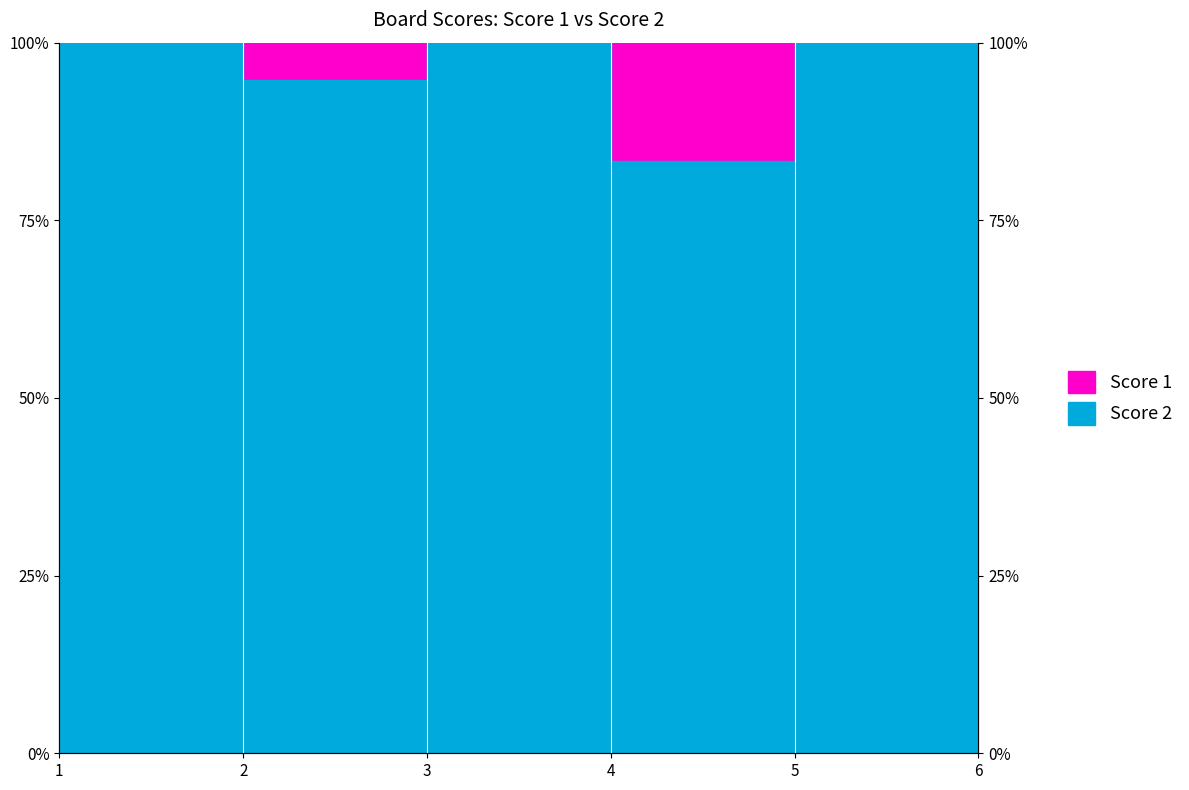

What is the minimum value shown in the chart?

83.3